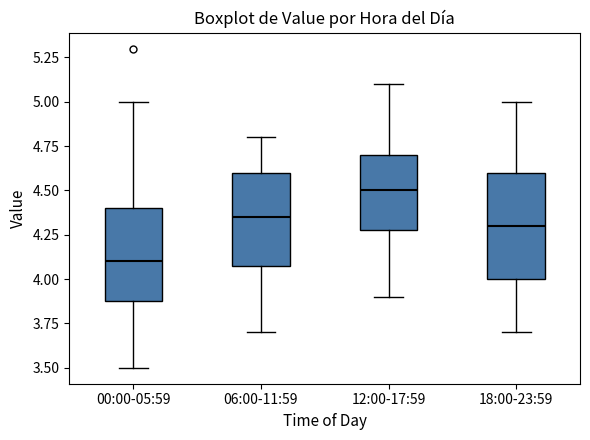

Reading left to right, transcribe this box plot: for each box, give where its median line is, the range the box spans, and where its two whiskers end, as read against the y-axis. The values are not printed on the chart, so give them approximately, as read against the axis.

00:00-05:59: median 4.10, box 3.90 to 4.40, whiskers 3.50 to 5.00
06:00-11:59: median 4.35, box 4.10 to 4.60, whiskers 3.70 to 4.80
12:00-17:59: median 4.50, box 4.30 to 4.70, whiskers 3.90 to 5.10
18:00-23:59: median 4.30, box 4.00 to 4.60, whiskers 3.70 to 5.00